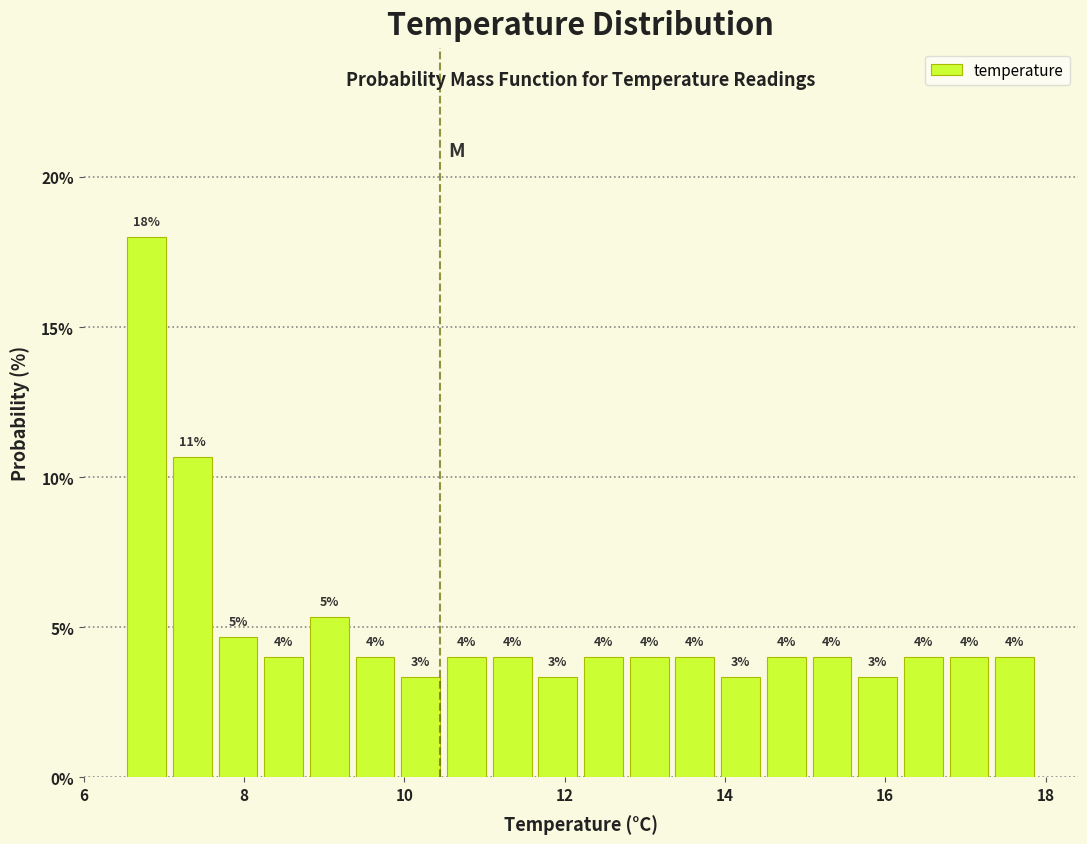

Around what value on the x-axis is the tallest bar? Give the approximate position of its centre, as read against the axis.

6.8